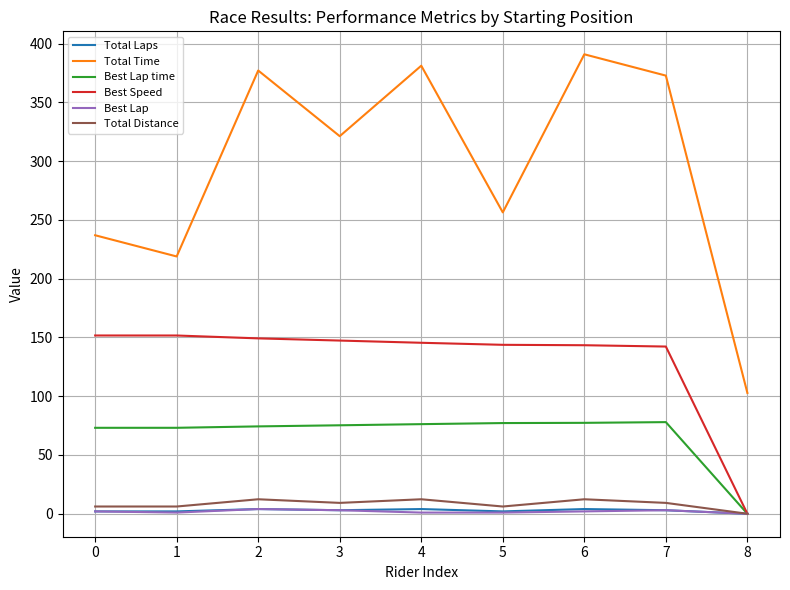

Does the chart have visible grid lines?

Yes